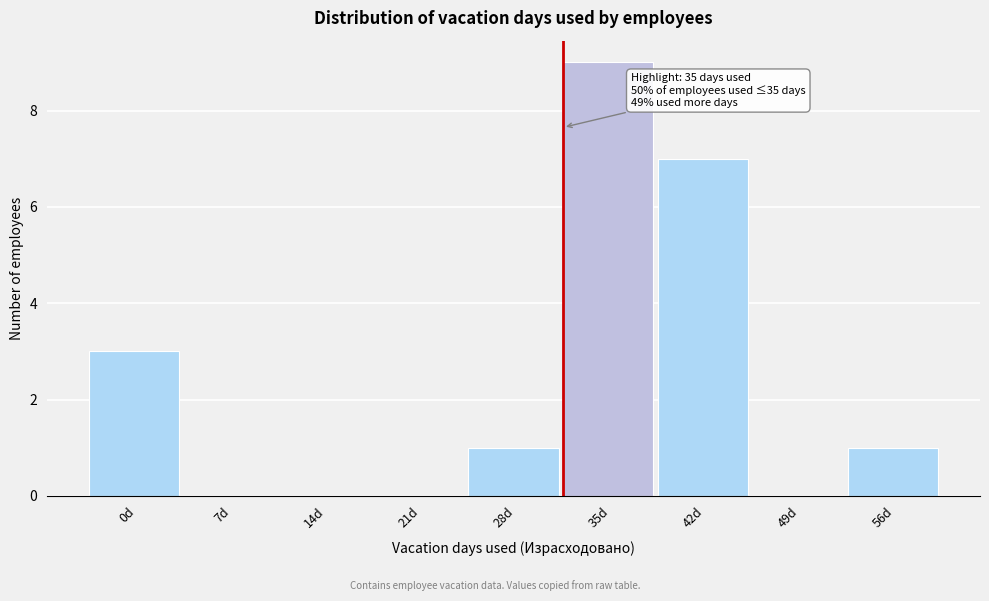

Reading left to right, list all the values displayed in this chart.

0d=3	7d=0	14d=0	21d=0	28d=1	35d=9	42d=7	49d=0	56d=1